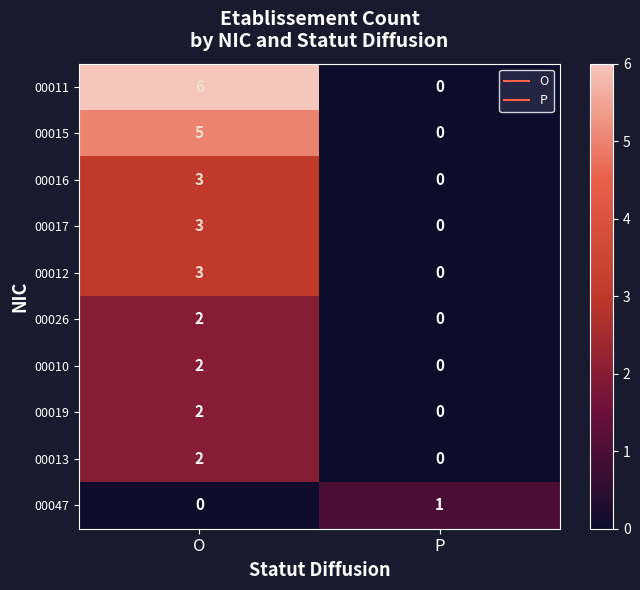

What is the average value of the 00011 series?

3